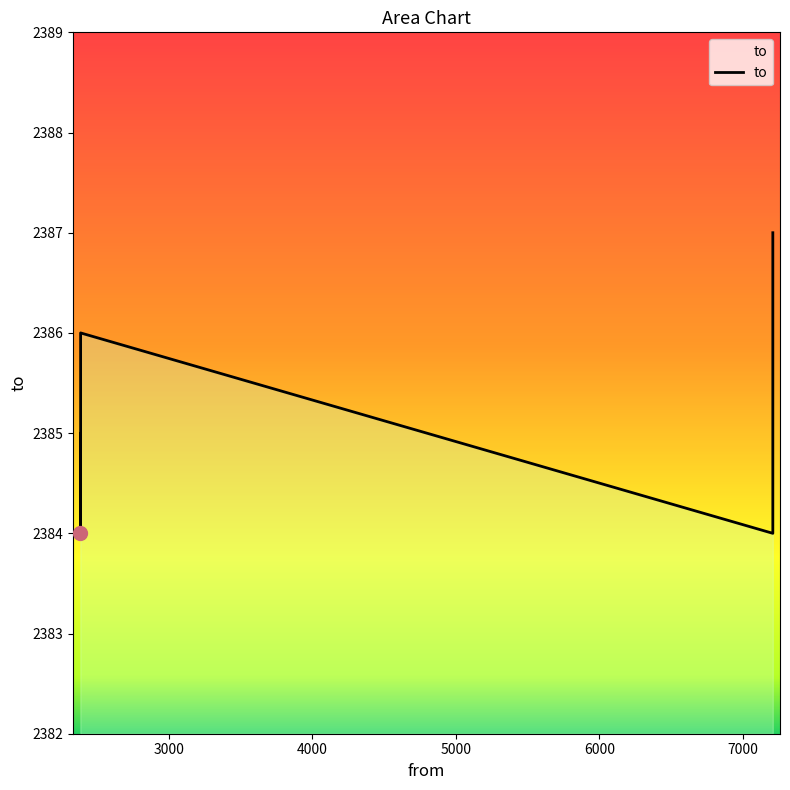

What is the minimum value shown in the chart?

2384